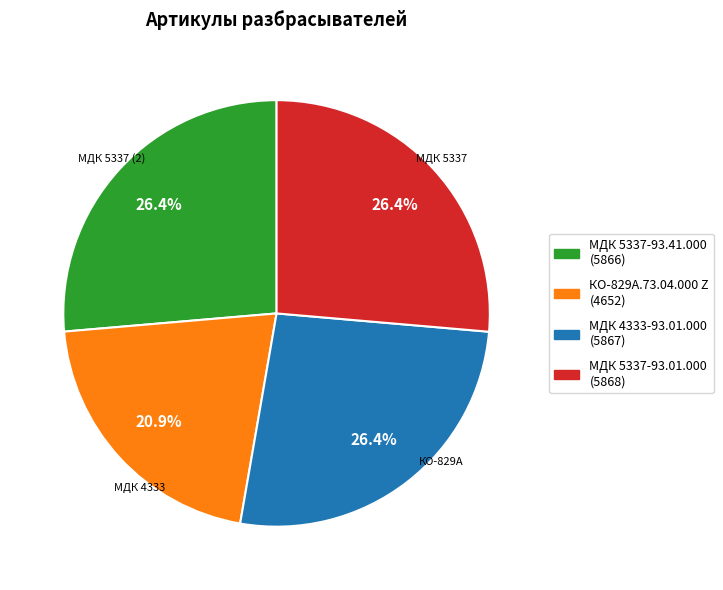

What is the smallest slice in the pie chart?

КО-829А.73.04.000 Z (4652)